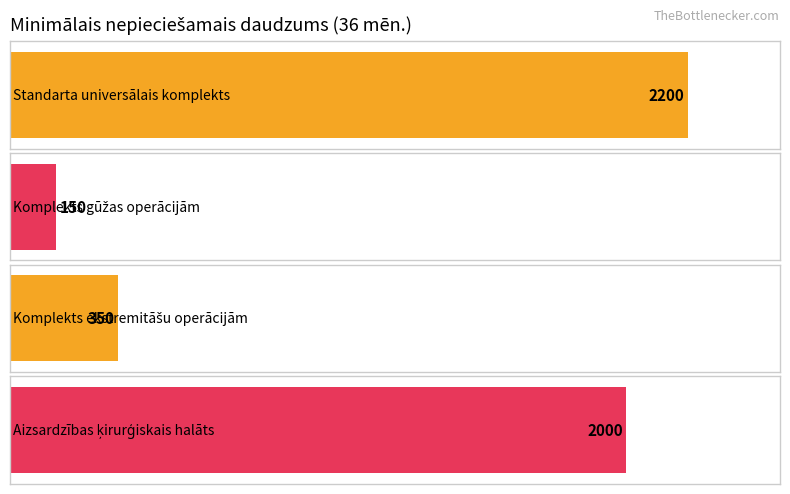

Reading left to right, transcribe all the data shown in this chart.

Standarta universālais komplekts sterils=2200	Komplekts gūžas operācijām sterils=150	Komplekts ekstremitāšu operācijām sterils=350	Standarta aizsardzības ķirurģiskais halāts=2000